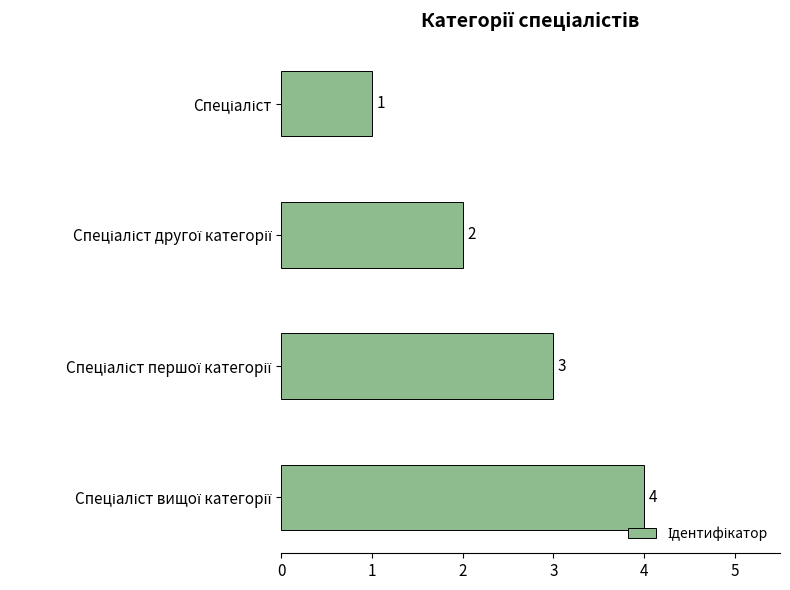

What is the maximum value shown in the chart?

4